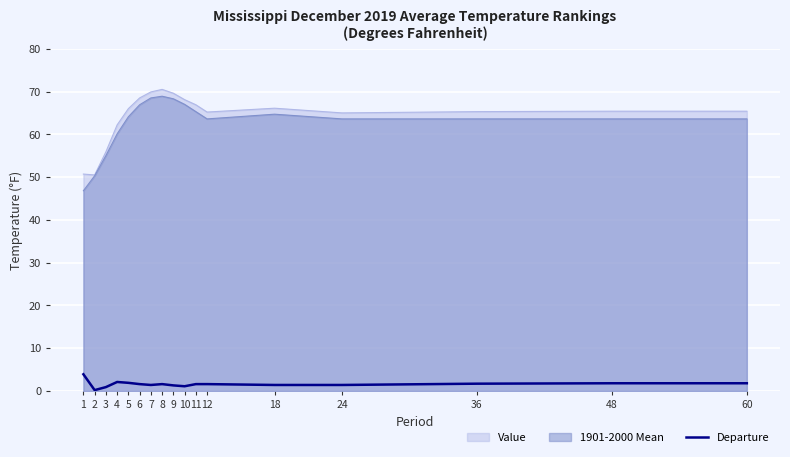

The chart shows a value of 1.6 at 12. True or false?

True